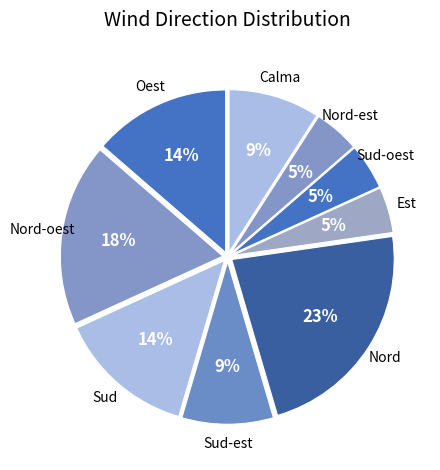

How many slices are in this pie chart?

9